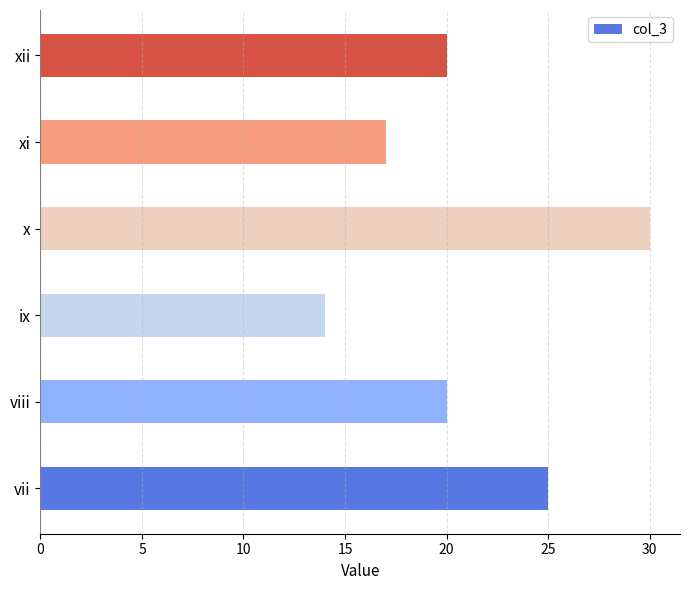

What is the ratio of the value at viii to the value at ix?

1.4